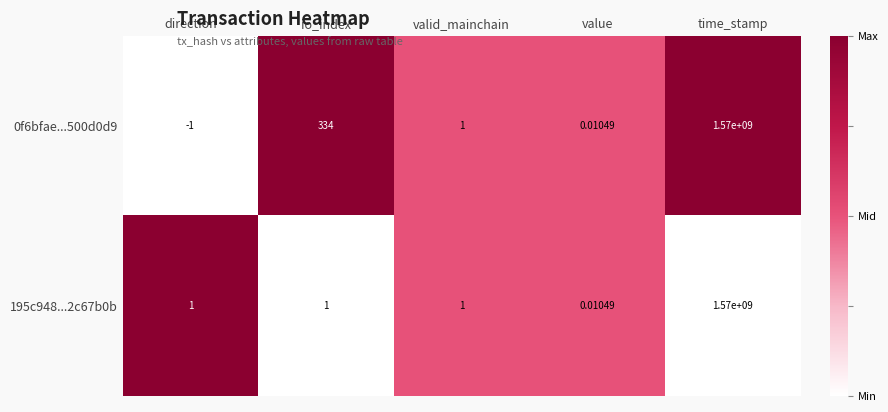

Which category has the highest value across all series?

time_stamp